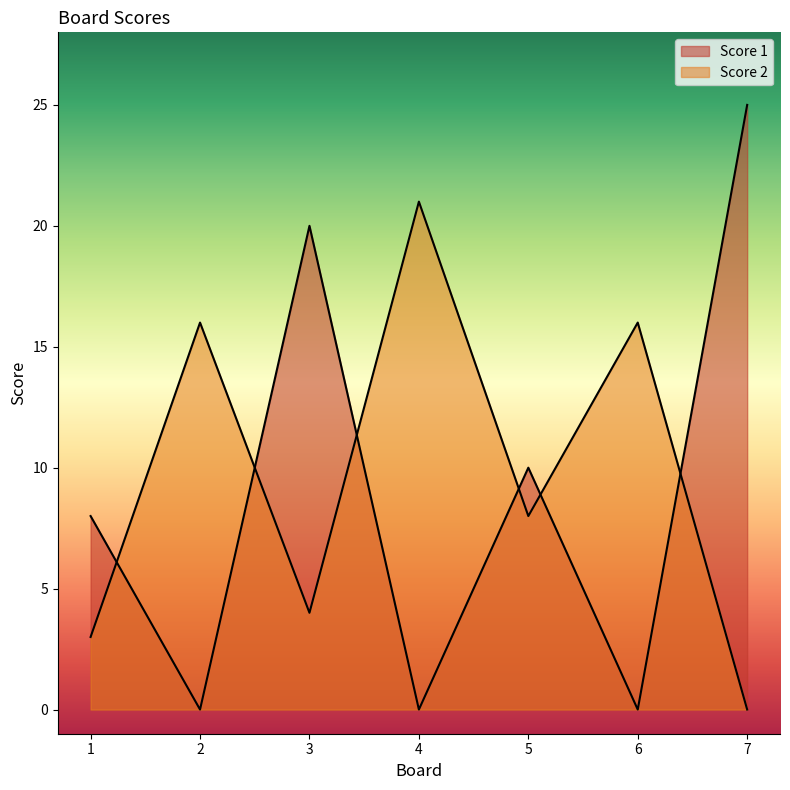

Rank the series by their maximum value, from highest to lowest.

Score 1, Score 2